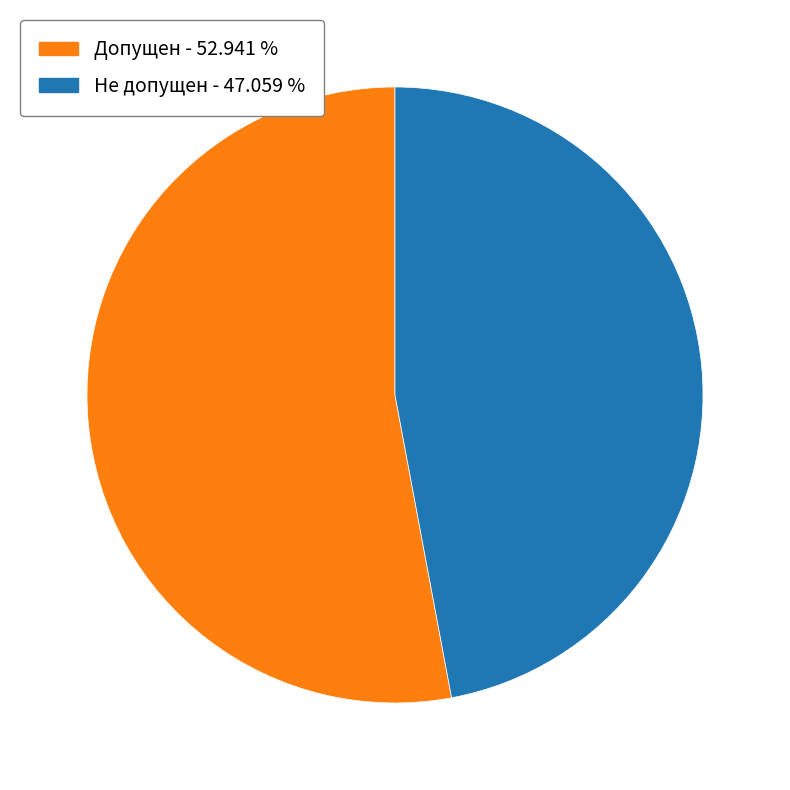

Between Допущен and Не допущен, which is larger?

Допущен